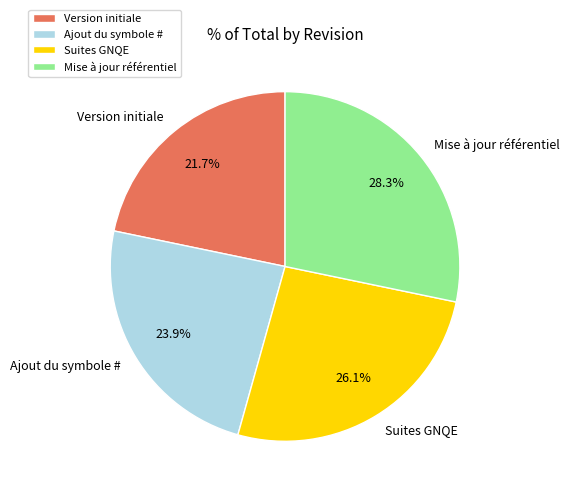

Count the number of slices in the pie.

4